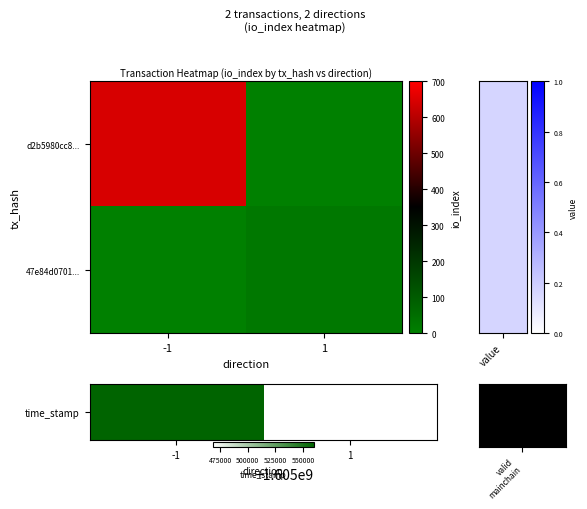

What is the greatest value displayed?

1605559434